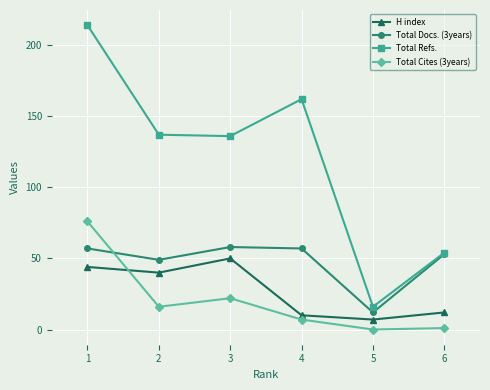

Which series has the largest range (max minus min)?

Total Refs.